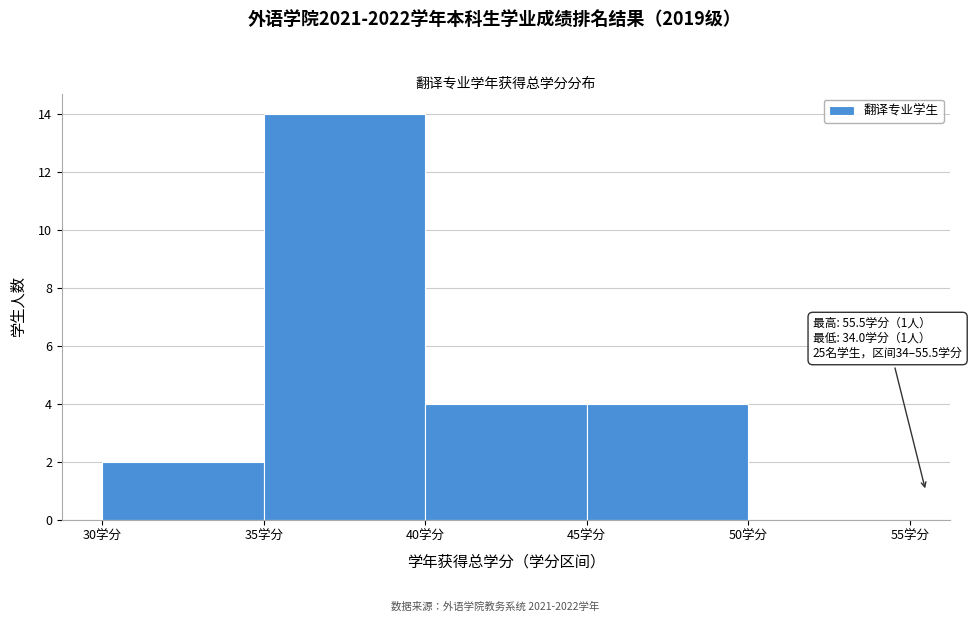

Which range on the x-axis has the tallest bar?

35 to 40